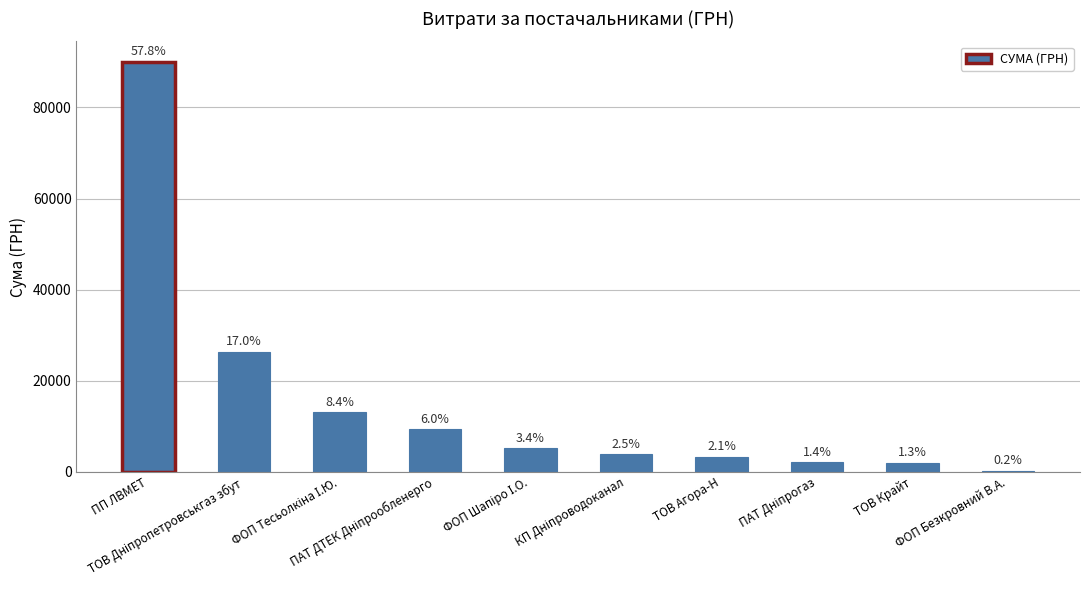

Is it true that the value at ТОВ Агора-Н is 4352.3?

False